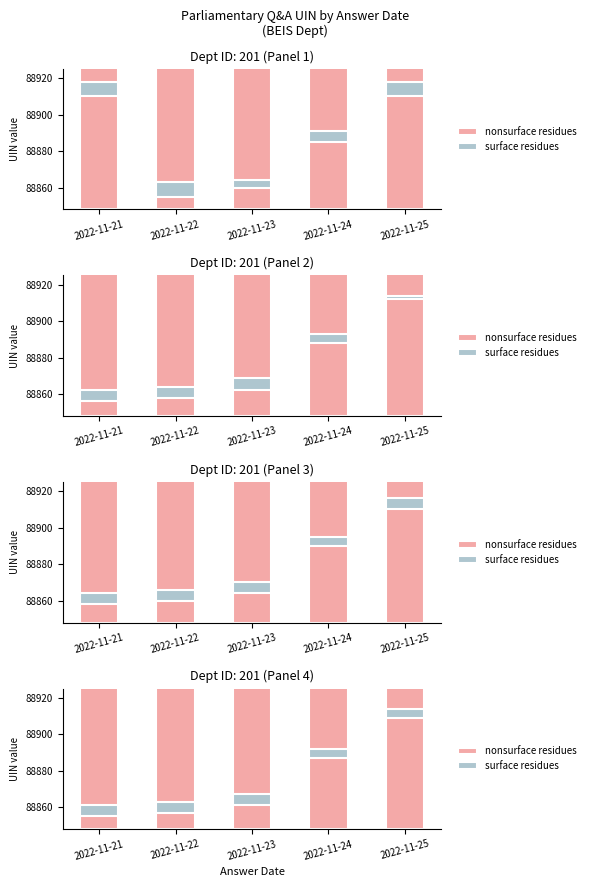

Which series has the widest spread of values?

nonsurface residues